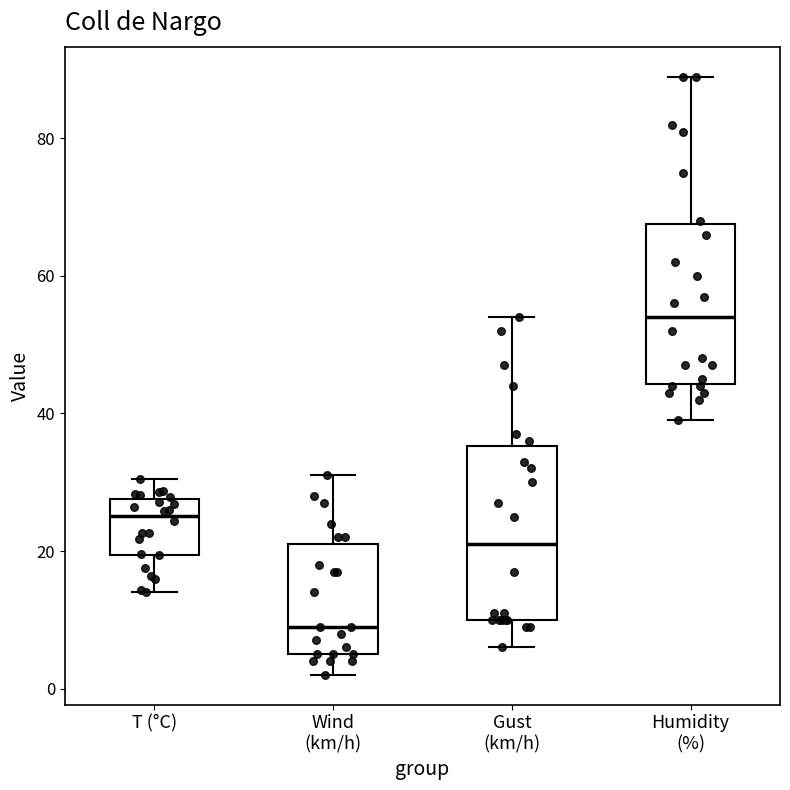

Reading left to right, transcribe this box plot: for each box, give where its median line is, the range the box spans, and where its two whiskers end, as read against the y-axis. The values are not printed on the chart, so give them approximately, as read against the axis.

T (°C): median 26, box 20 to 28, whiskers 14 to 30
Wind (km/h): median 10, box 6 to 22, whiskers 2 to 32
Gust (km/h): median 22, box 10 to 36, whiskers 6 to 54
Humidity (%): median 54, box 44 to 68, whiskers 40 to 90